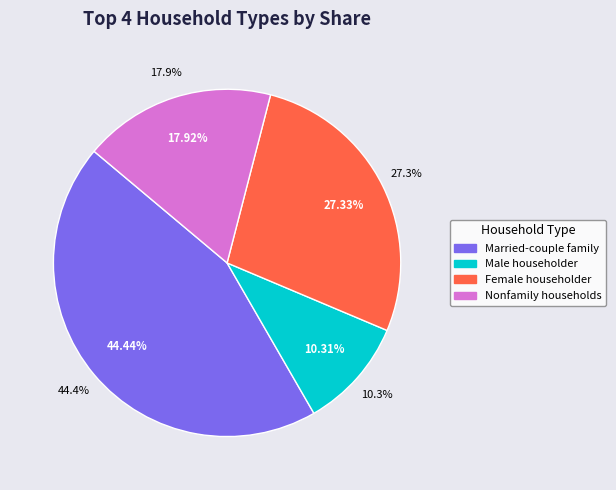

To the nearest percent, what is the difference between the Married-couple family and Female householder, no husband present slice percentages?

17%